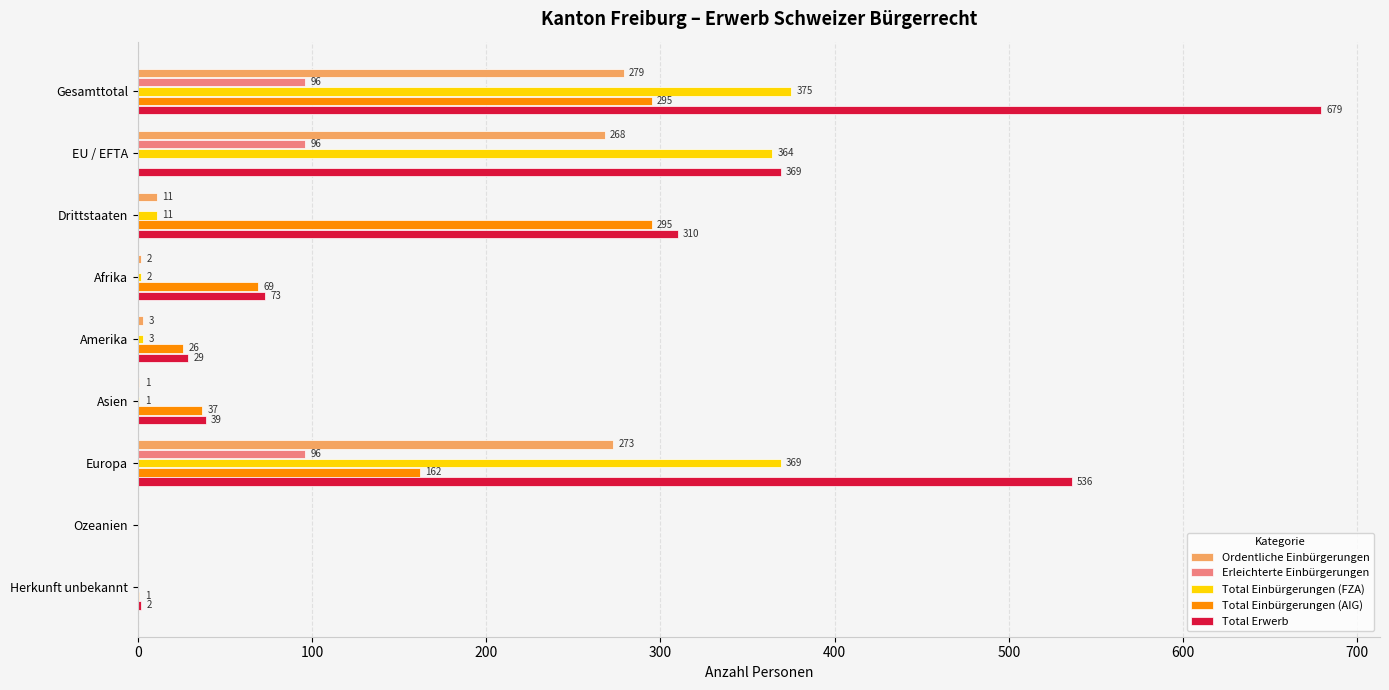

Is it true that Total Einbürgerungen (FZA) equals 375 at Gesamttotal?

True